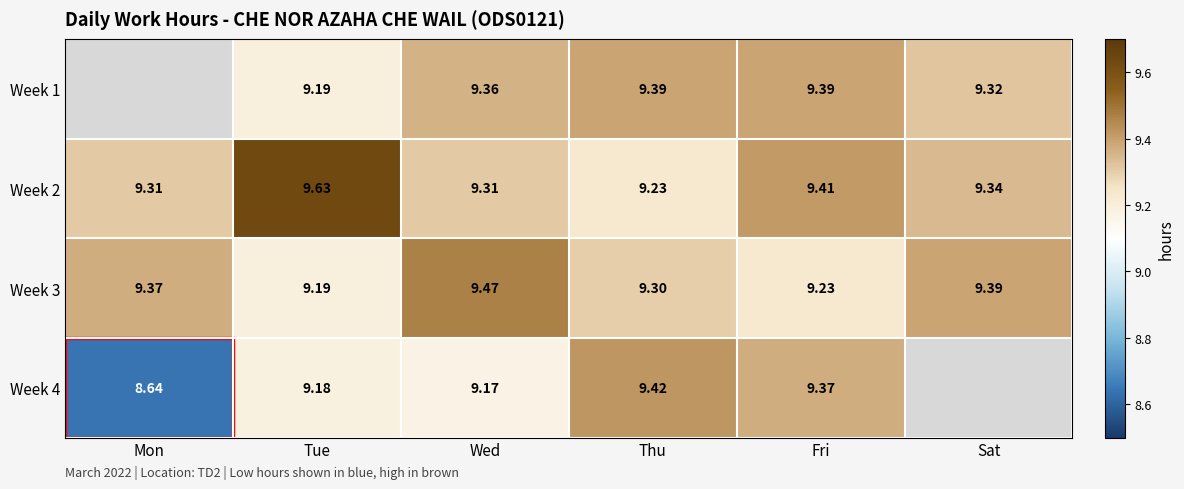

Is the value of Week 2 at Wed greater than the value of Week 3 at Thu?

Yes